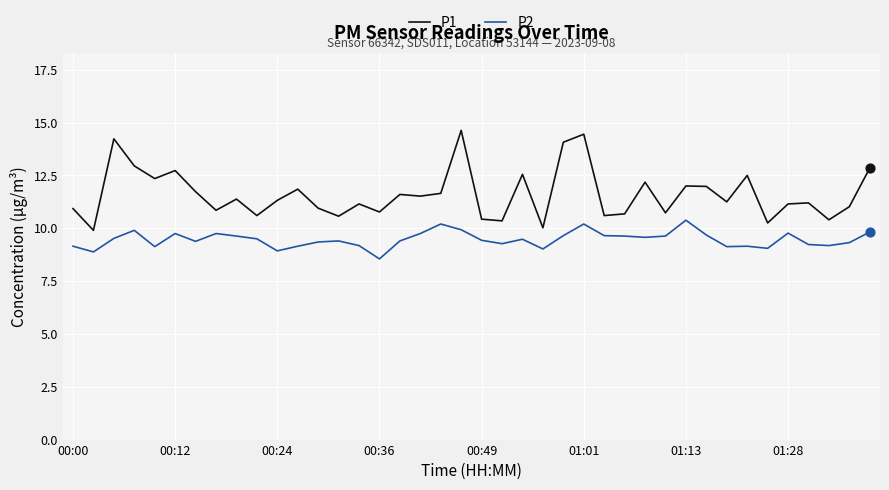

True or false: P1 and P2 cross at least once.

False